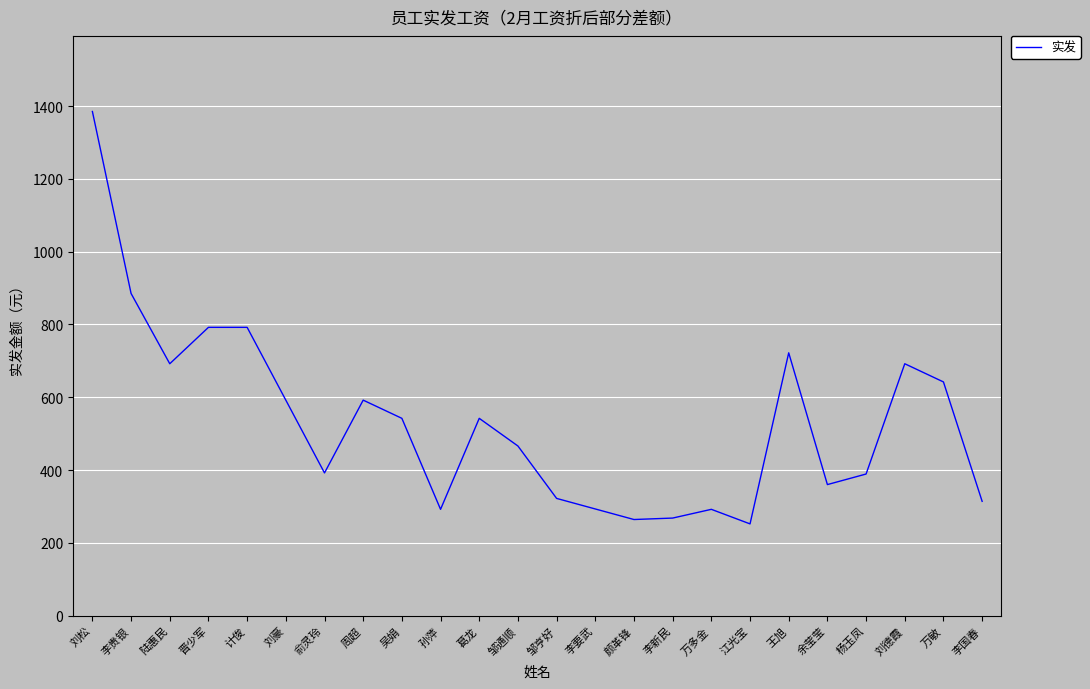

What is the difference between the maximum and minimum values?

1133